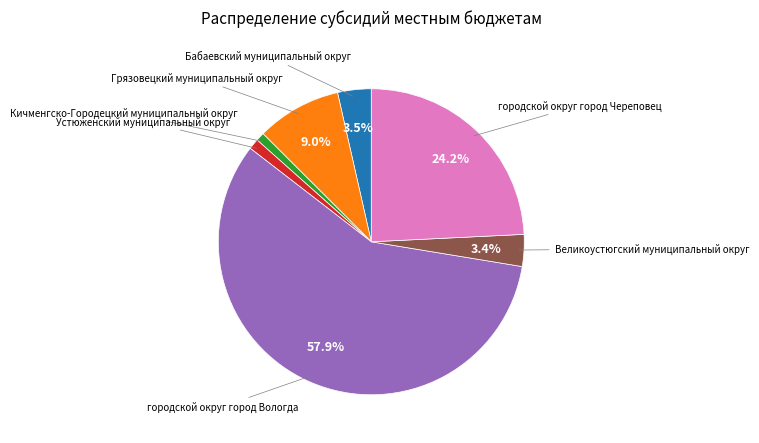

Is there any slice that represents more than half of the pie?

Yes